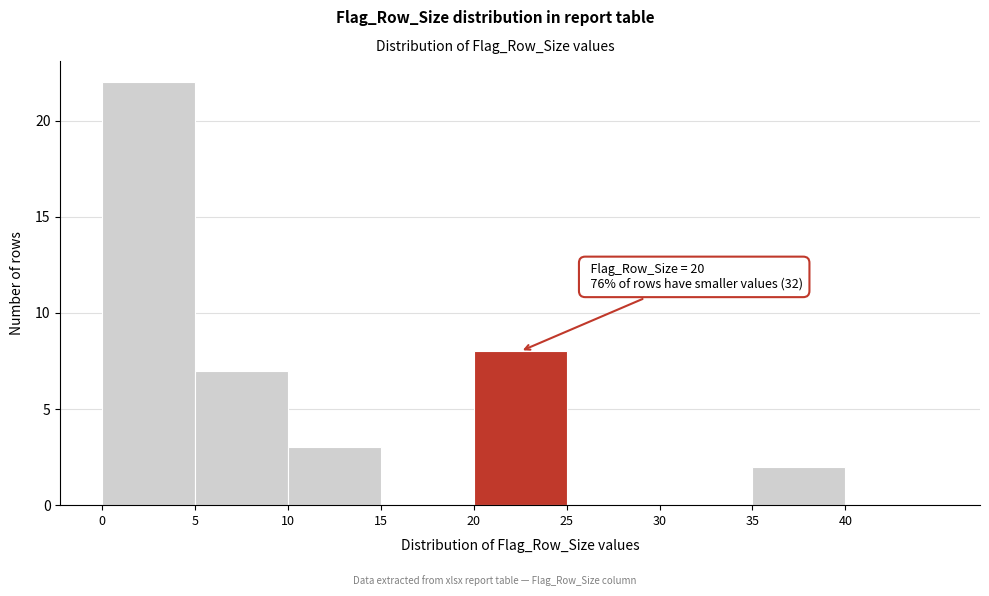

Which range on the x-axis has the tallest bar?

0 to 5